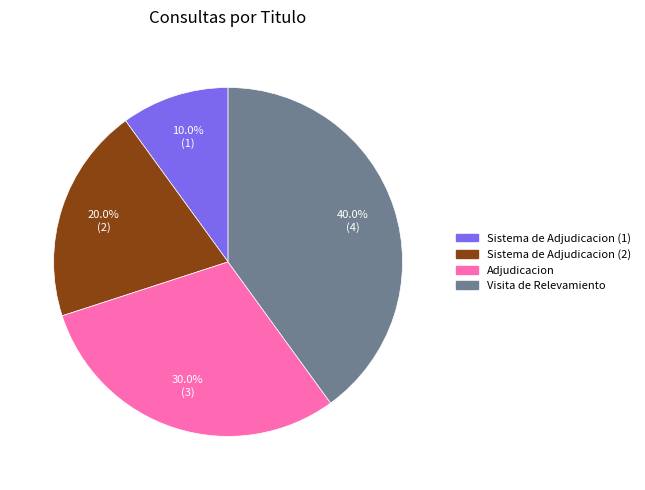

Is there any slice that represents more than half of the pie?

No